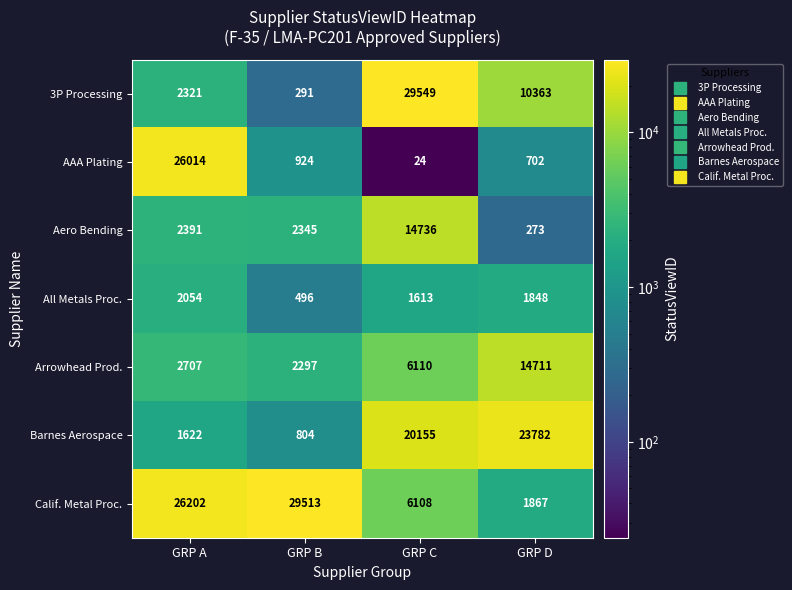

Reading right to left, transcribe all the data shown in this chart.

3P Processing: GRP D=10363	GRP C=29549	GRP B=291	GRP A=2321
AAA Plating: GRP D=702	GRP C=24	GRP B=924	GRP A=26014
Aero Bending: GRP D=273	GRP C=14736	GRP B=2345	GRP A=2391
All Metals Proc.: GRP D=1848	GRP C=1613	GRP B=496	GRP A=2054
Arrowhead Prod.: GRP D=14711	GRP C=6110	GRP B=2297	GRP A=2707
Barnes Aerospace: GRP D=23782	GRP C=20155	GRP B=804	GRP A=1622
Calif. Metal Proc.: GRP D=1867	GRP C=6108	GRP B=29513	GRP A=26202